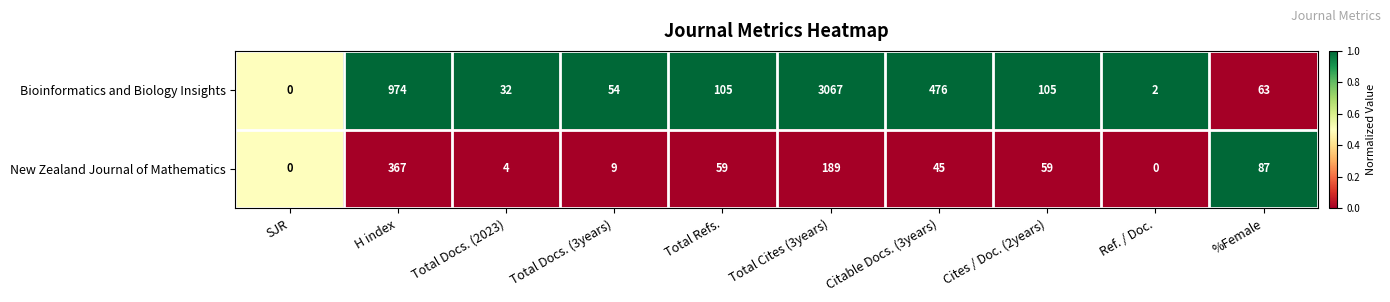

Rank the series at Total Cites (3years) from lowest to highest value.

New Zealand Journal of Mathematics, Bioinformatics and Biology Insights